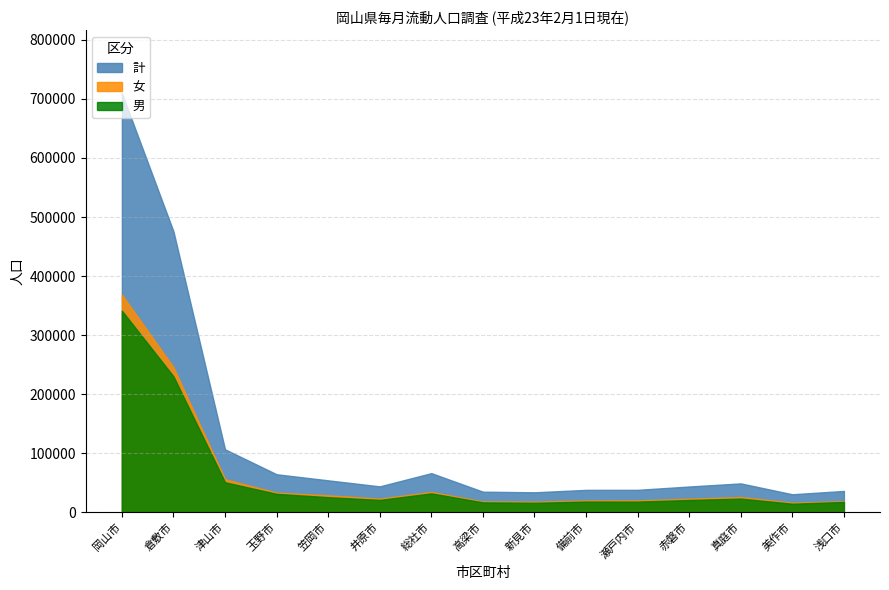

Reading left to right, list all the values displayed in this chart.

男: 341261	230152	50679	31092	25433	20782	31875	16610	15924	17970	17903	20633	23044	14332	17314
女: 368551	245580	55822	33151	28529	22957	34271	18133	17775	19849	19964	22872	25717	16029	18668
計: 709812	475732	106501	64243	53962	43739	66146	34743	33699	37819	37867	43505	48761	30361	35982